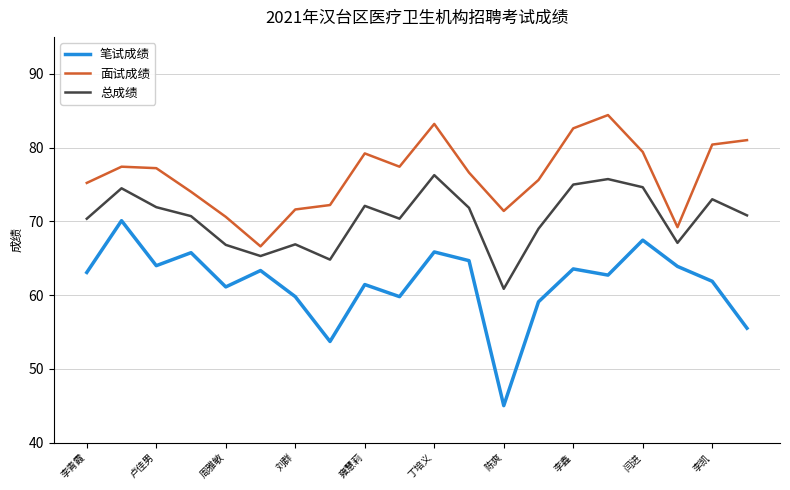

True or false: 笔试成绩 and 面试成绩 cross at least once.

False